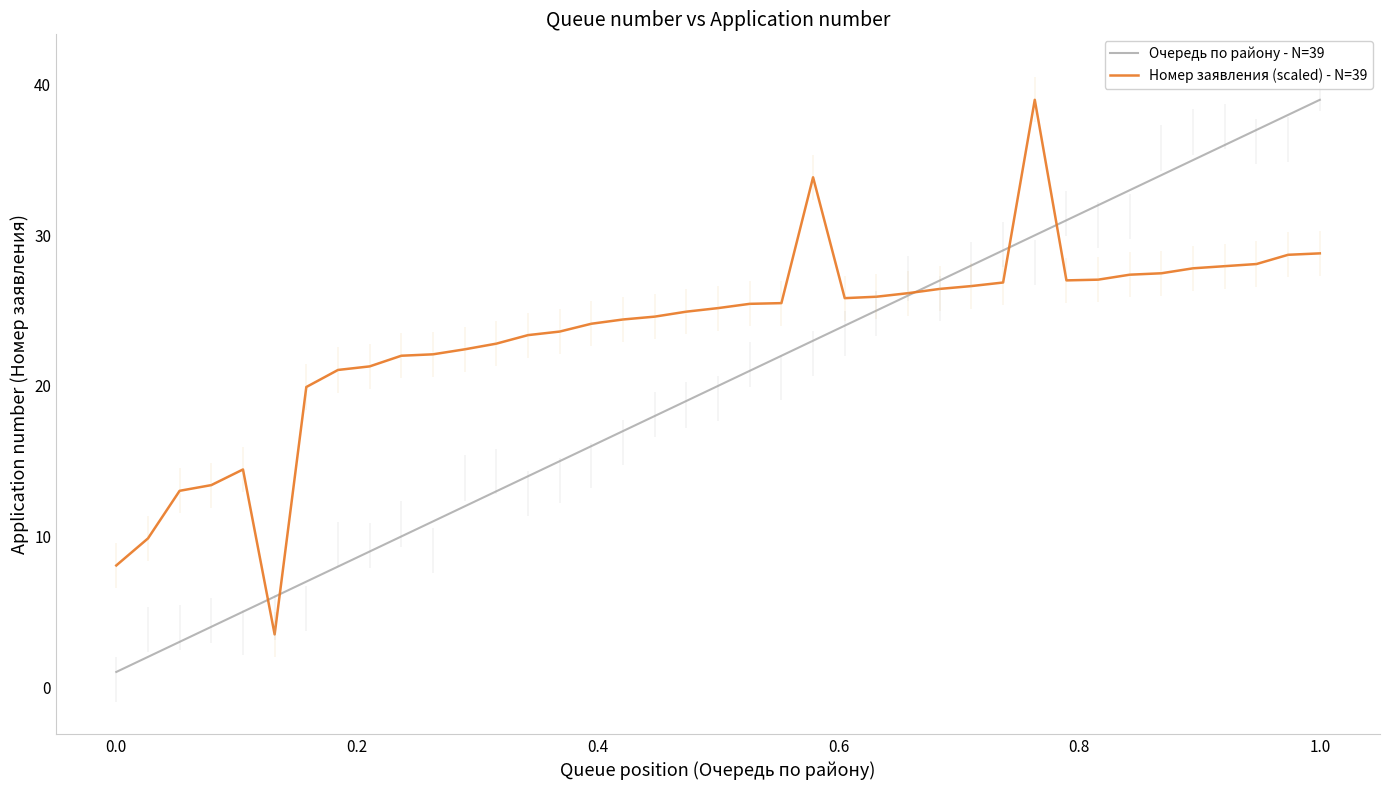

Reading left to right, list all the values displayed in this chart.

Очередь по району - N=39: 1.0	2.0	3.0	4.0	5.0	6.0	7.0	8.0	9.0	10.0	11.0	12.0	13.0	14.0	15.0	16.0	17.0	18.0	19.0	20.0	21.0	22.0	23.0	24.0	25.0	26.0	27.0	28.0	29.0	30.0	31.0	32.0	33.0	34.0	35.0	36.0	37.0	38.0	39.0
Номер заявления (scaled) - N=39: 8.1	9.9	13.0	13.4	14.4	3.5	19.9	21.1	21.3	22.0	22.1	22.4	22.8	23.4	23.6	24.1	24.4	24.6	24.9	25.2	25.4	25.5	33.9	25.8	25.9	26.2	26.4	26.6	26.9	39.0	27.0	27.1	27.4	27.5	27.8	28.0	28.1	28.7	28.8